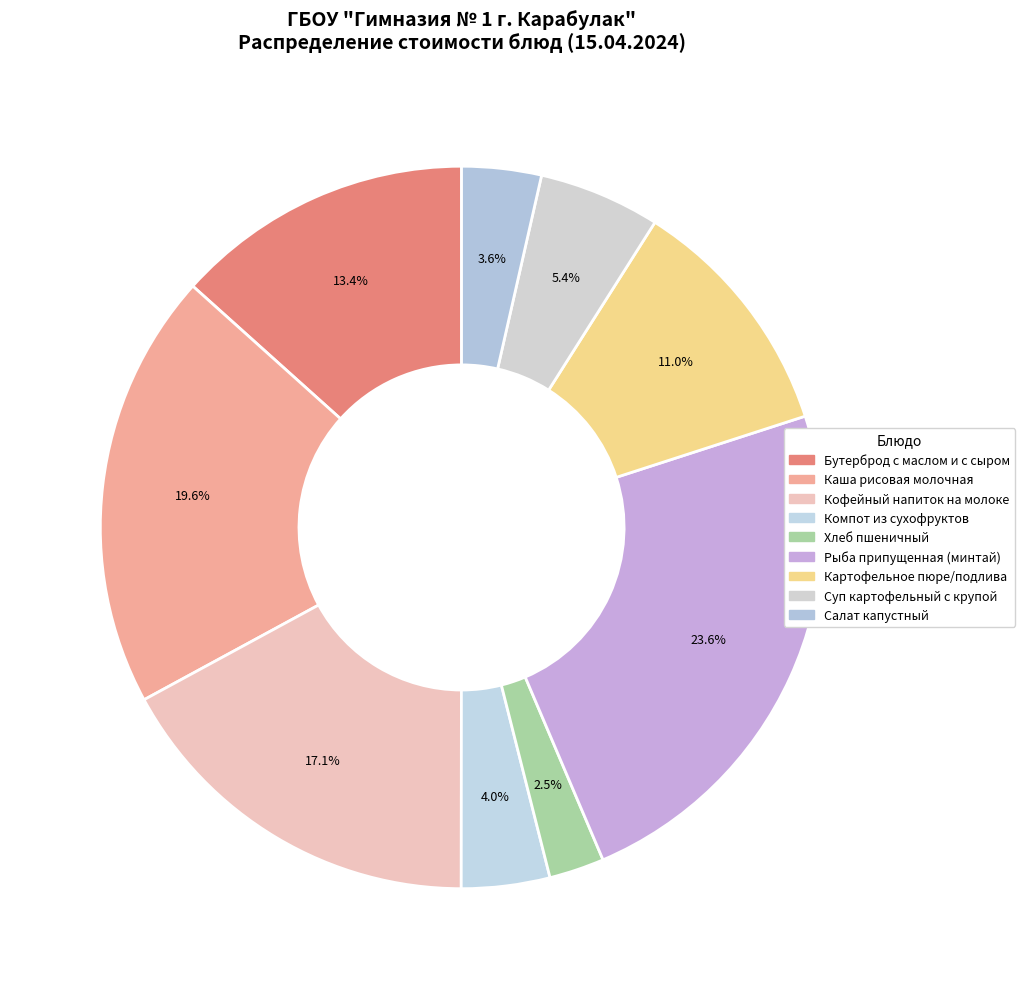

Which has a higher value, Рыба припущенная (минтай) or Суп картофельный с крупой?

Рыба припущенная (минтай)